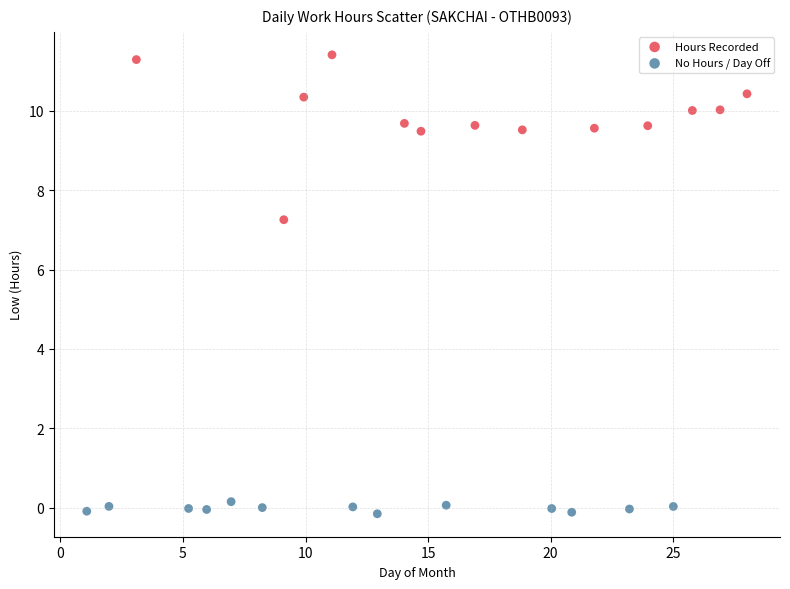

Which series reaches the minimum Y coordinate?

No Hours / Day Off